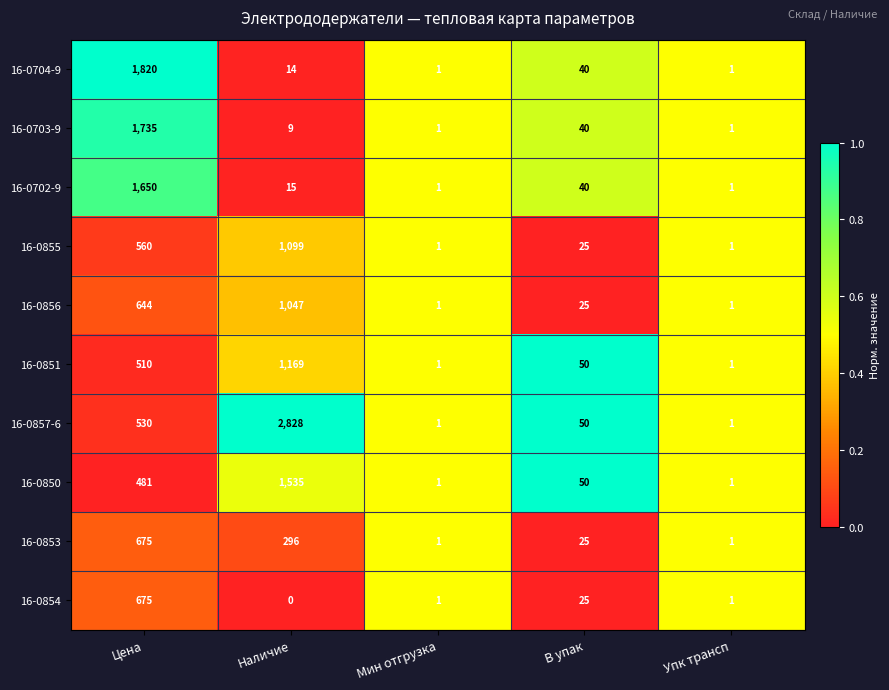

What is the spread (max minus min) of values at Цена?

1339